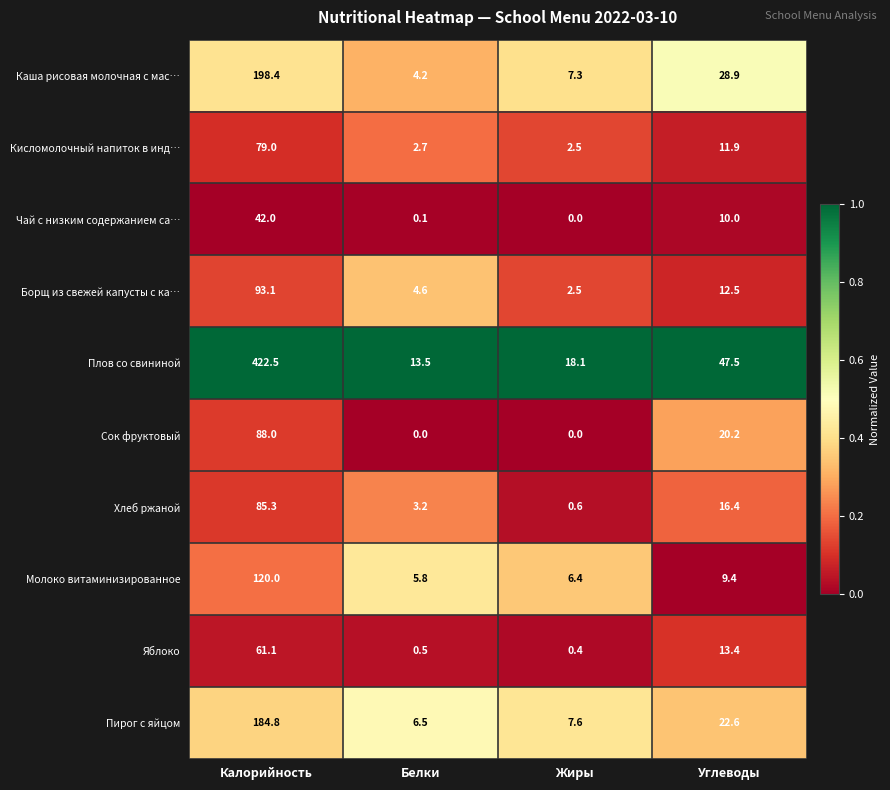

Where does the Чай с низким содержанием са… series first go above 10?

Калорийность